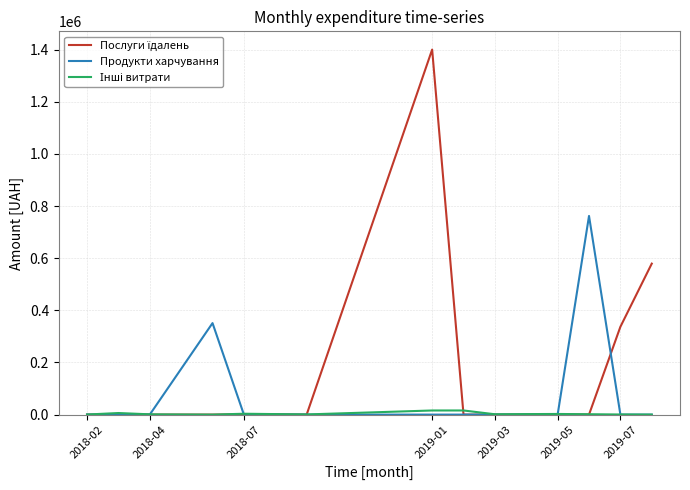

What is the maximum value shown in the chart?

1400609.4